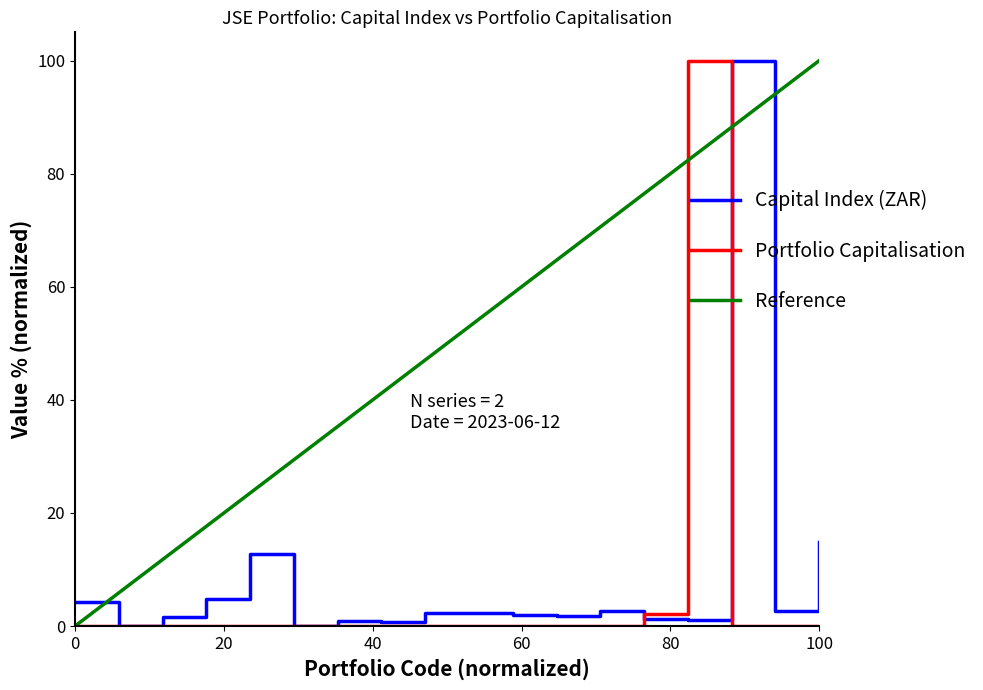

What is the highest value of the Capital Index (ZAR) series?

100.0